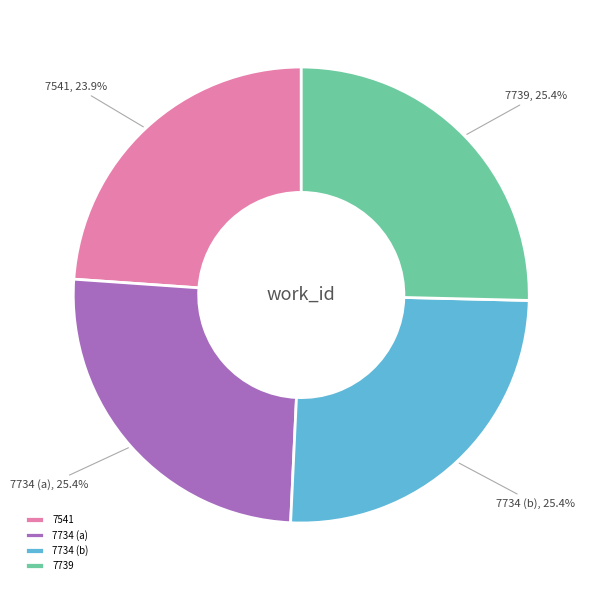

What percentage do 7734 (b) and 7739 together represent?

50.7%